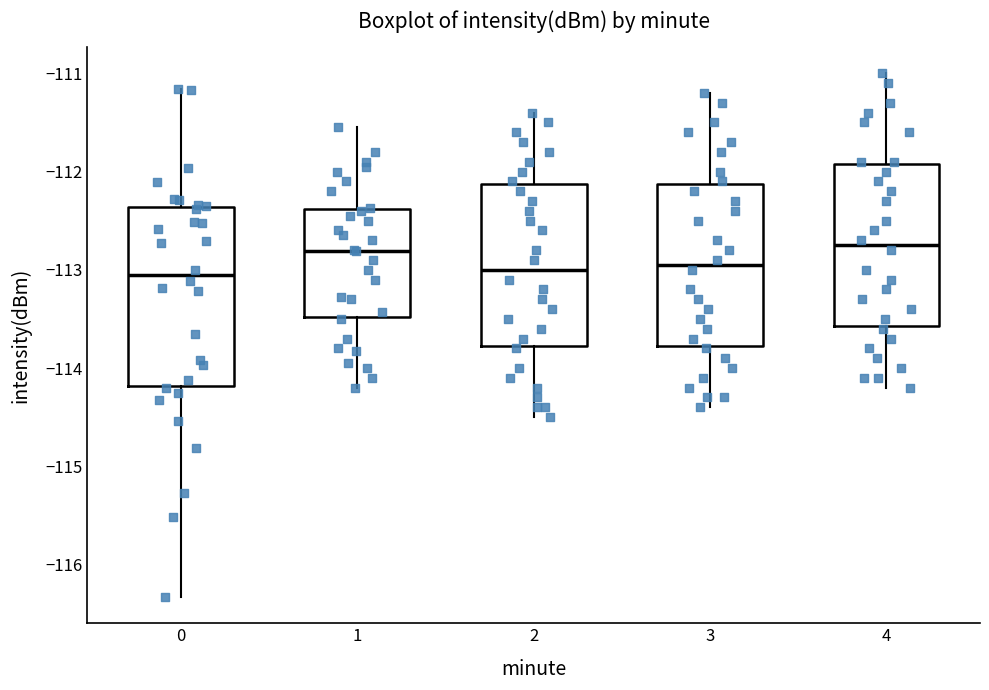

Where is the lower edge of the box at x = 2 on the y-axis? The values are not printed on the chart, so give them approximately, as read against the axis.

-113.8